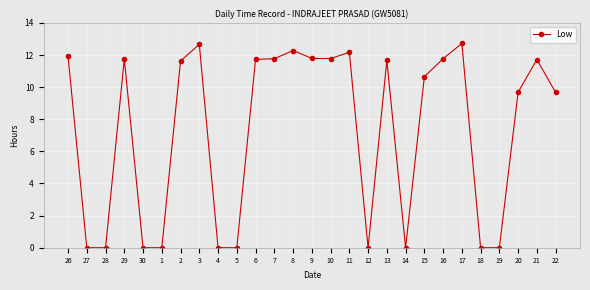

How many data points does each series have?

27